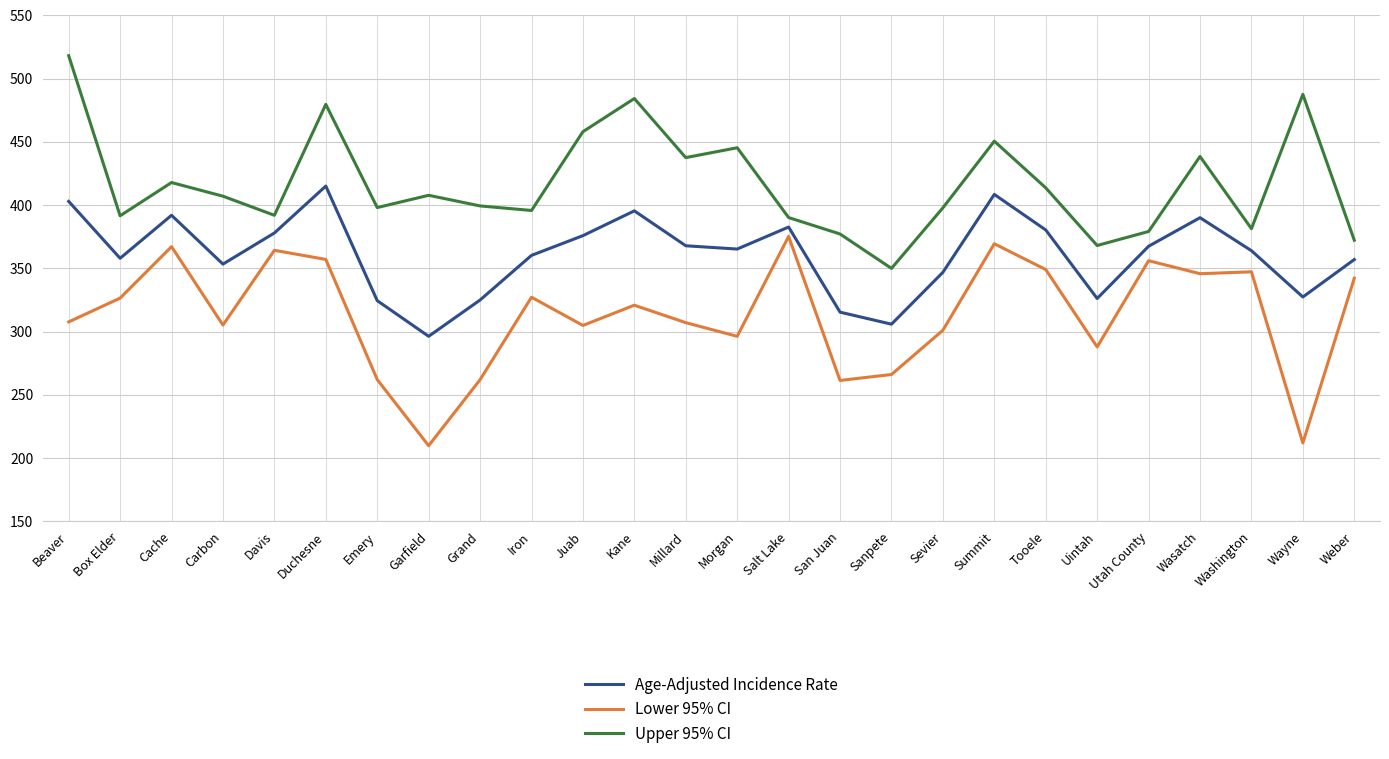

Which category has the highest value in the Upper 95% CI series?

Beaver